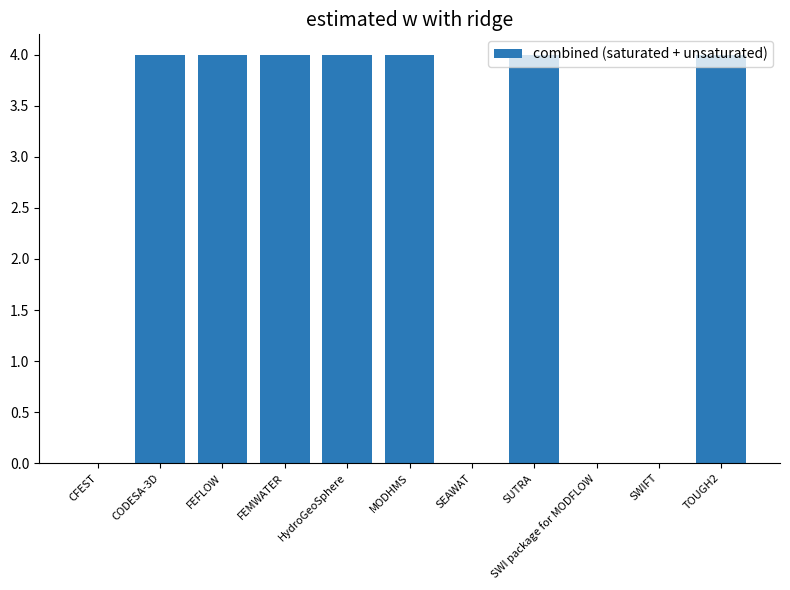

Reading left to right, transcribe all the data shown in this chart.

0	4	4	4	4	4	0	4	0	0	4